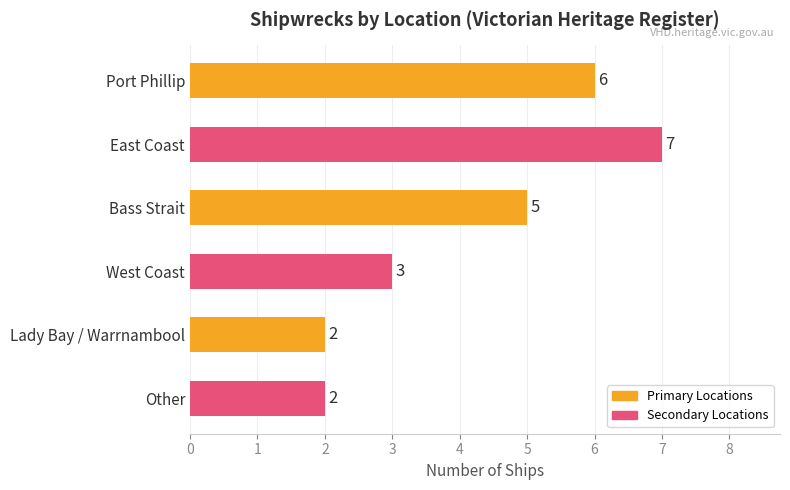

Reading bottom to top, what are all the values shown in this chart?

Other=2	Lady Bay / Warrnambool=2	West Coast=3	Bass Strait=5	East Coast=7	Port Phillip=6